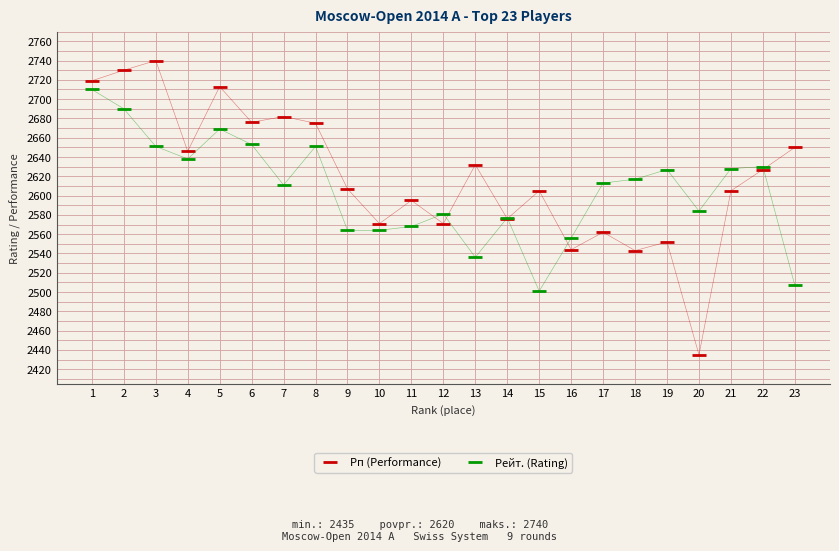

Which series has the widest spread of values?

Рп (Performance)